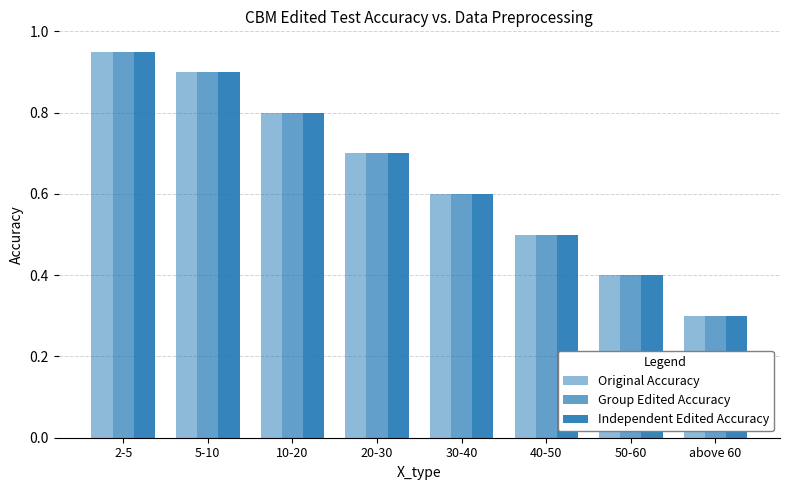

What is the greatest value displayed?

0.9